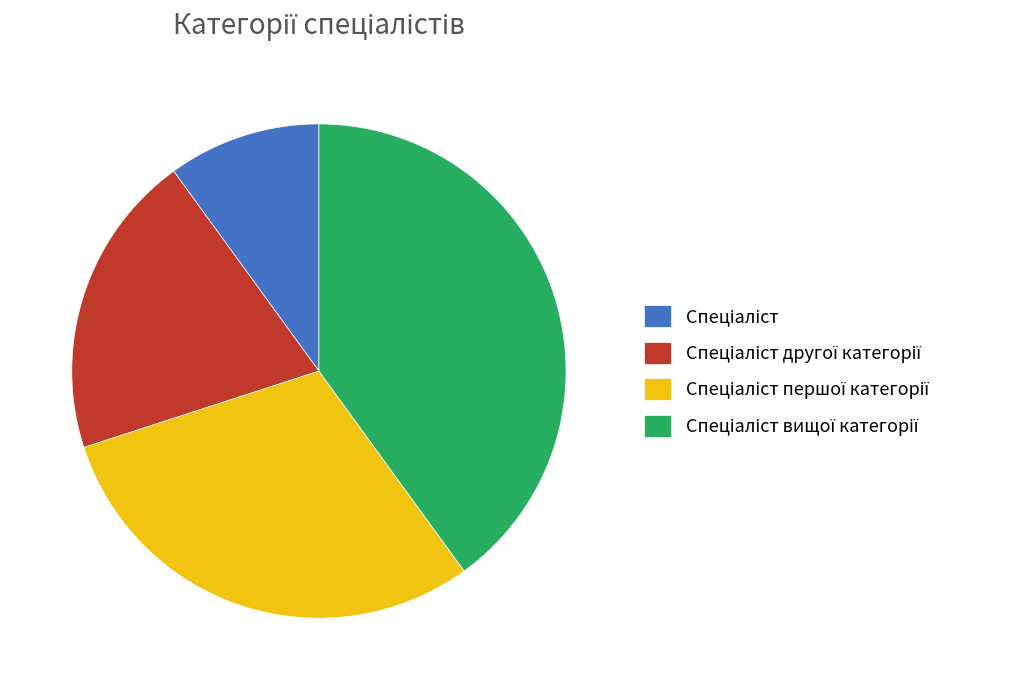

Does any single category account for the majority?

No